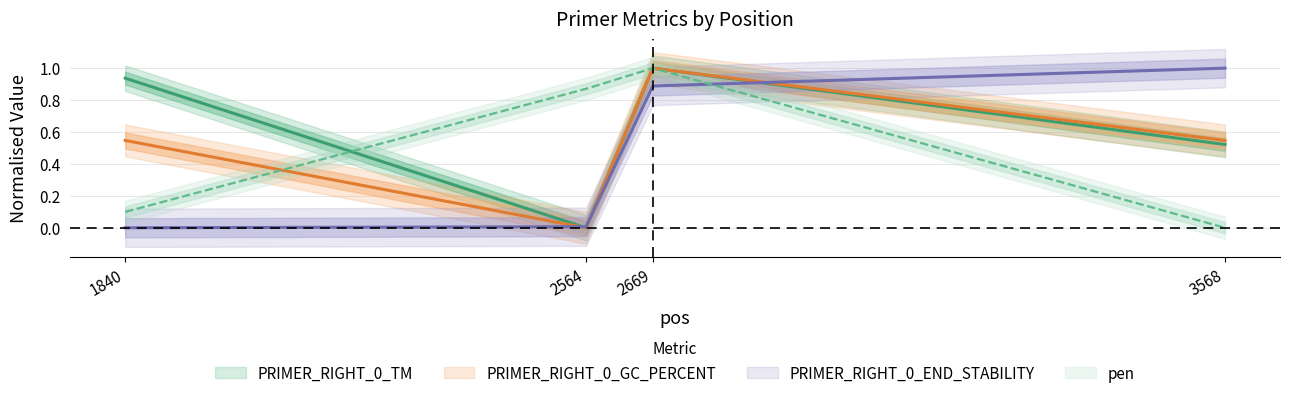

At how many categories does at least one series exceed 0?

4